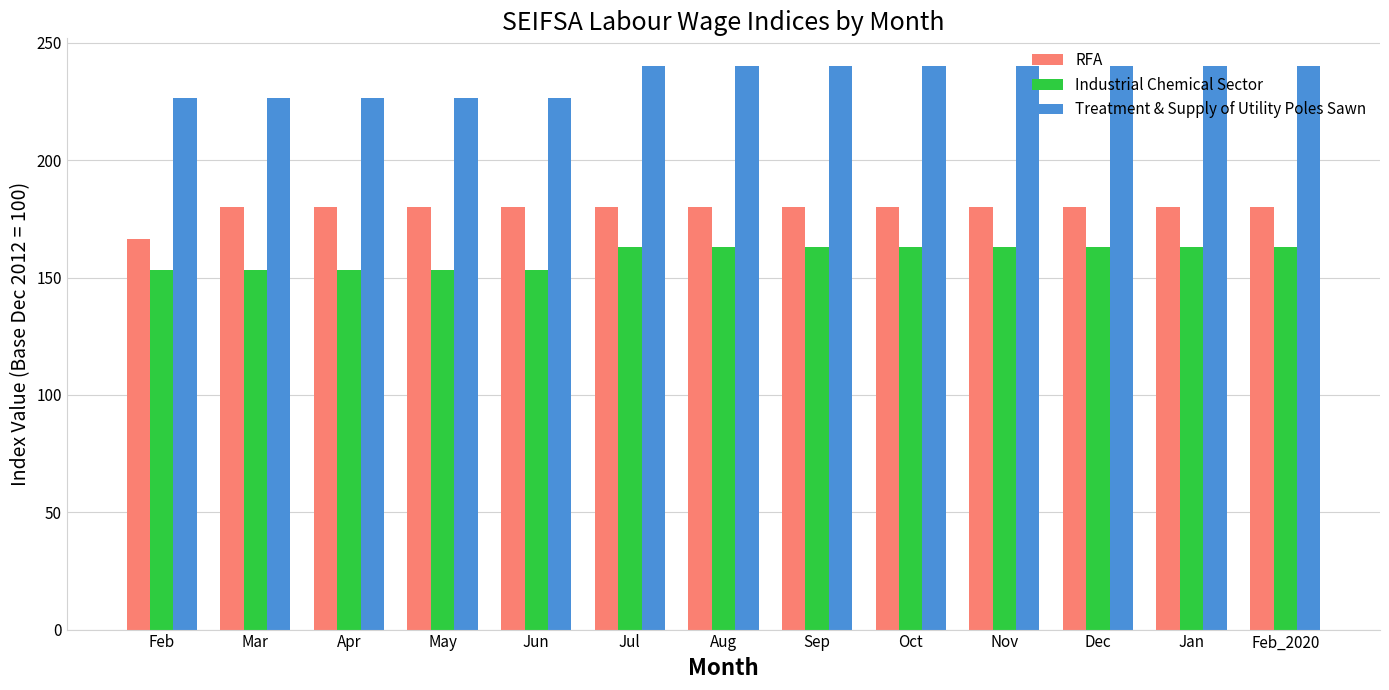

What is the label of the 2nd bar from the left?

Mar